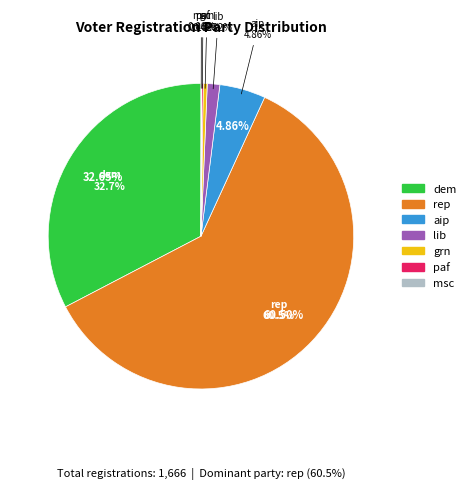

Is there a majority slice in this chart?

Yes